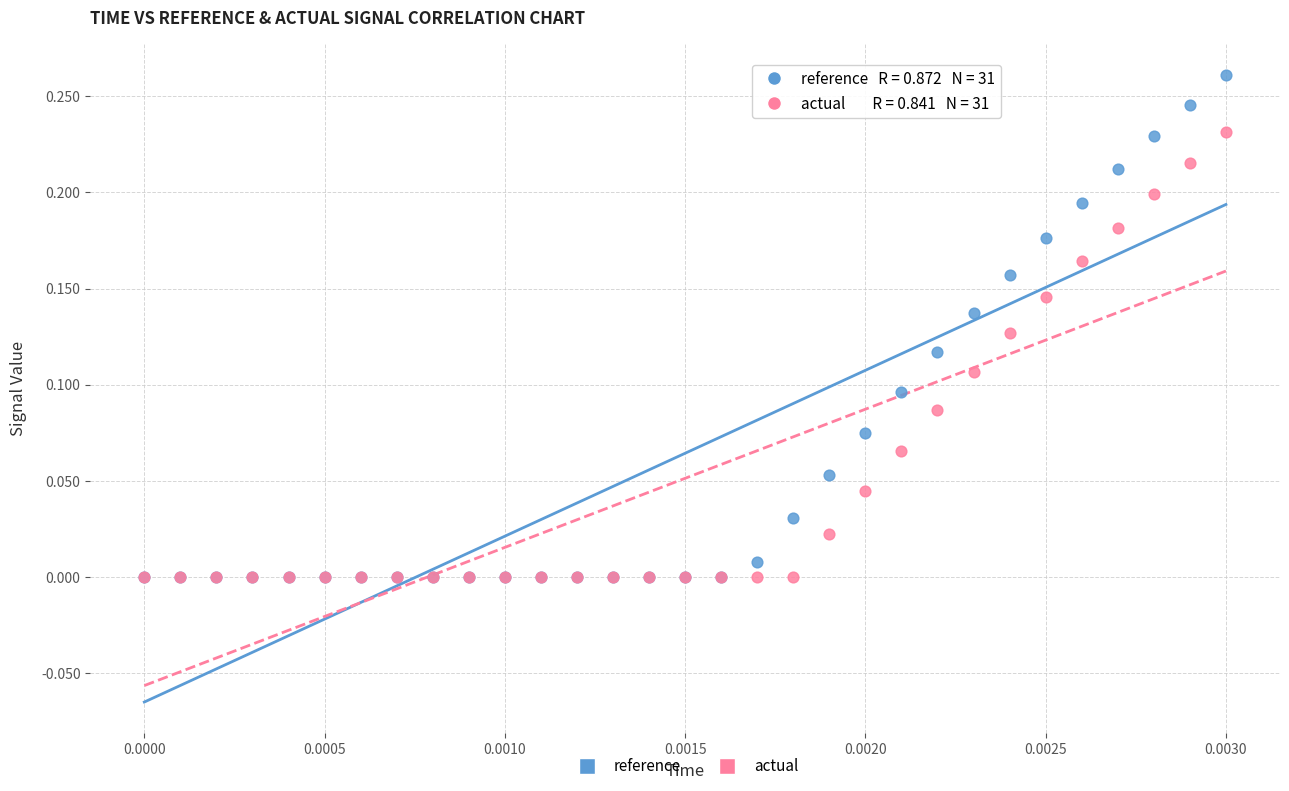

What are all the series names shown in the legend?

reference, actual